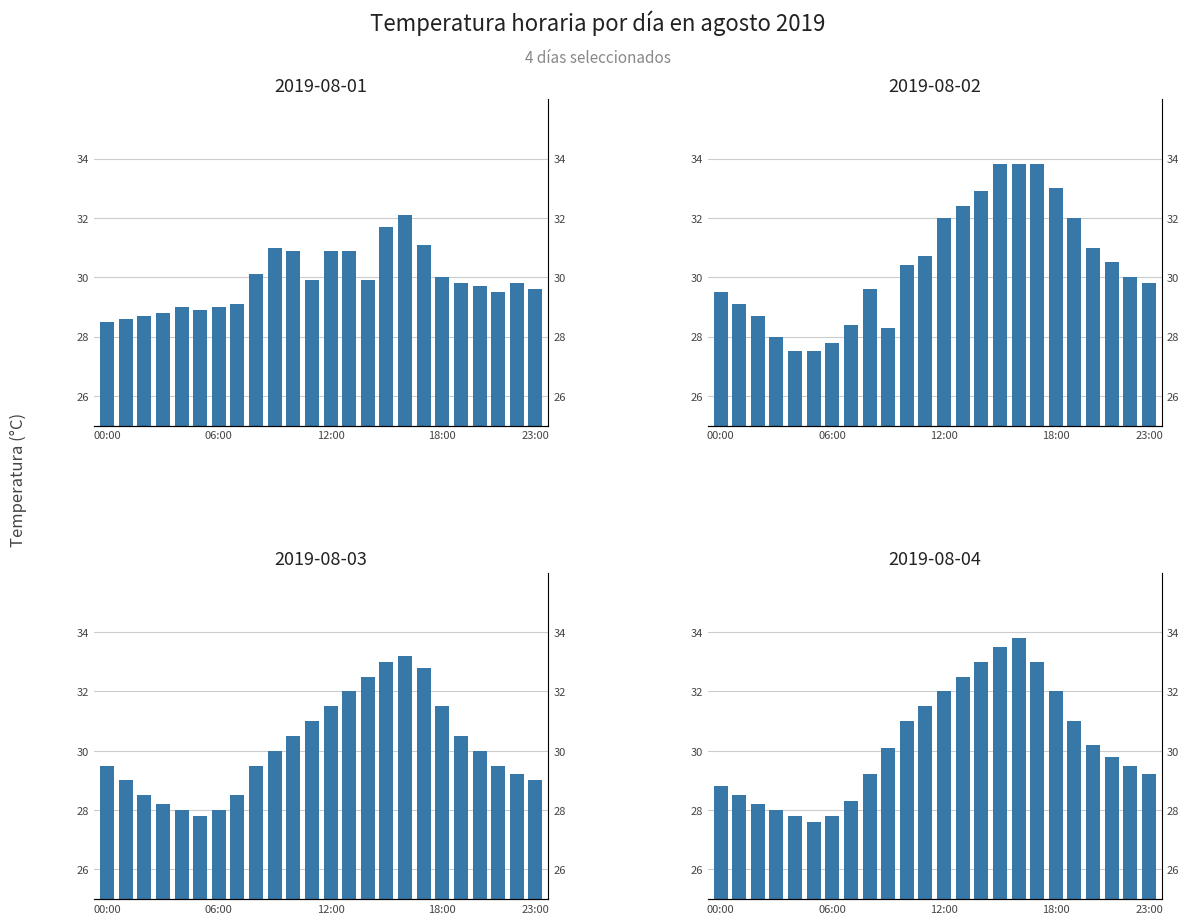

Are the bars grouped side by side (vs. stacked)?

Yes